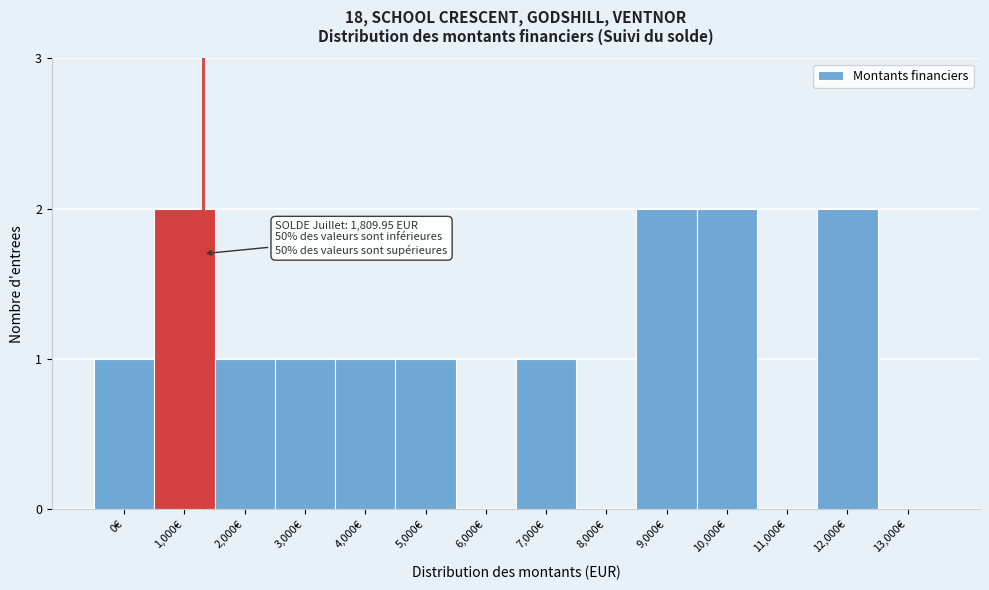

Reading left to right, transcribe all the data shown in this chart.

0€=1	1,000€=2	2,000€=1	3,000€=1	4,000€=1	5,000€=1	6,000€=0	7,000€=1	8,000€=0	9,000€=2	10,000€=2	11,000€=0	12,000€=2	13,000€=0